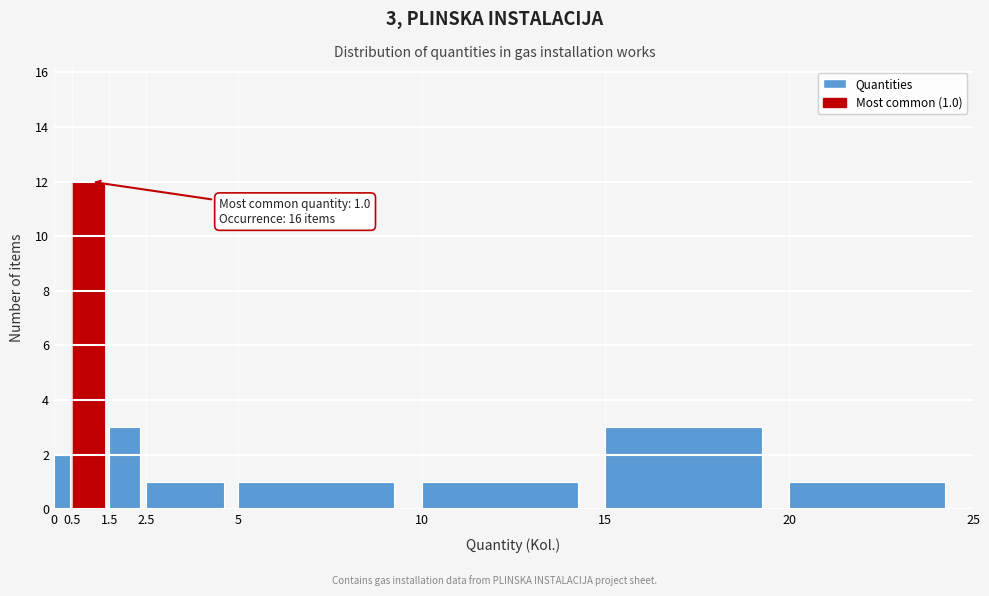

Which range on the x-axis has the tallest bar?

0.5 to 1.5